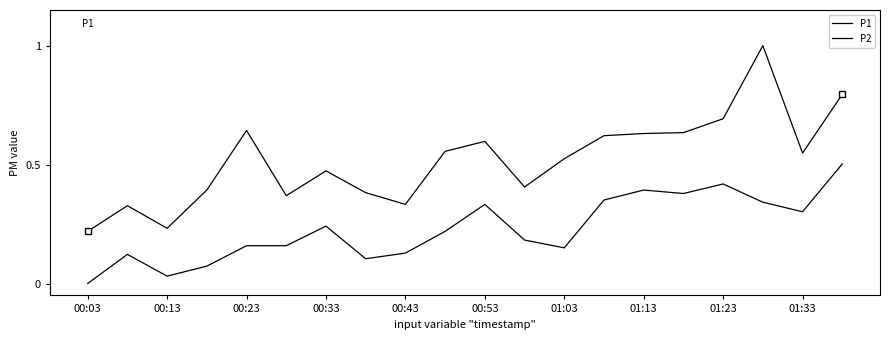

Does the chart display data point markers on the line(s)?

No